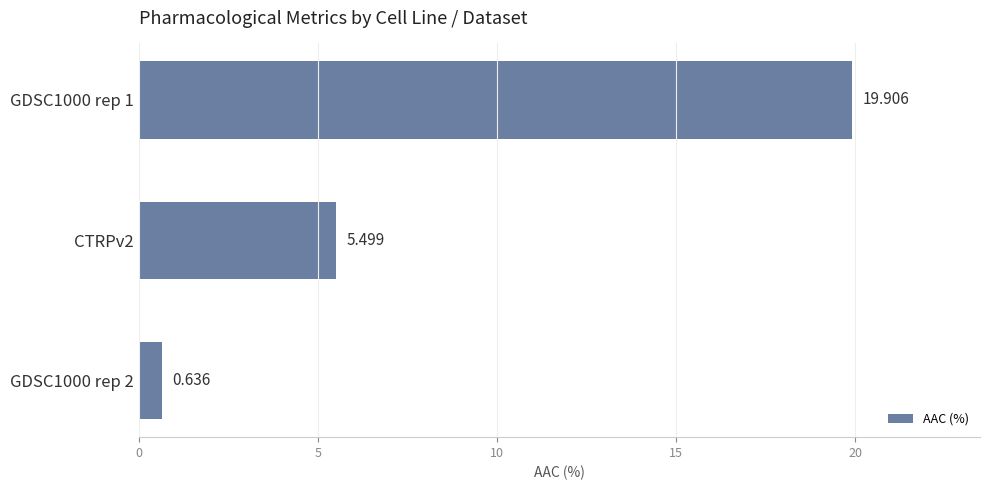

How many bars are there in total?

3